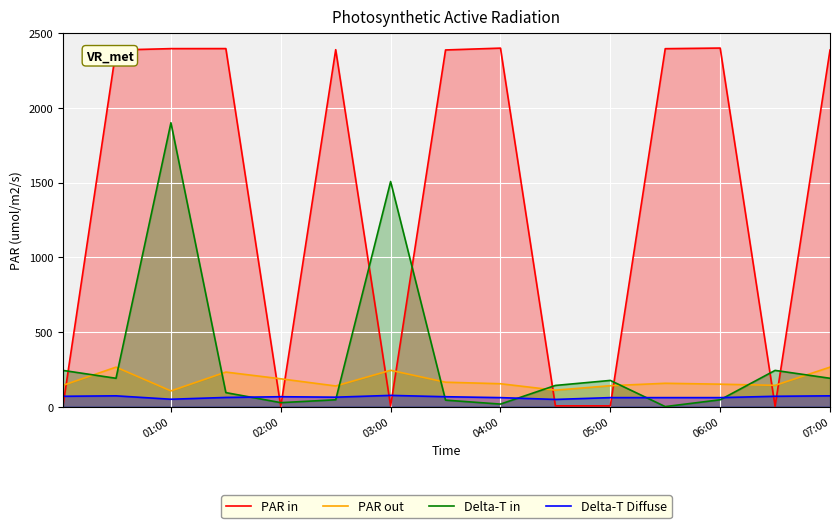

What are all the series names shown in the legend?

PAR in, PAR out, Delta-T in, Delta-T Diffuse